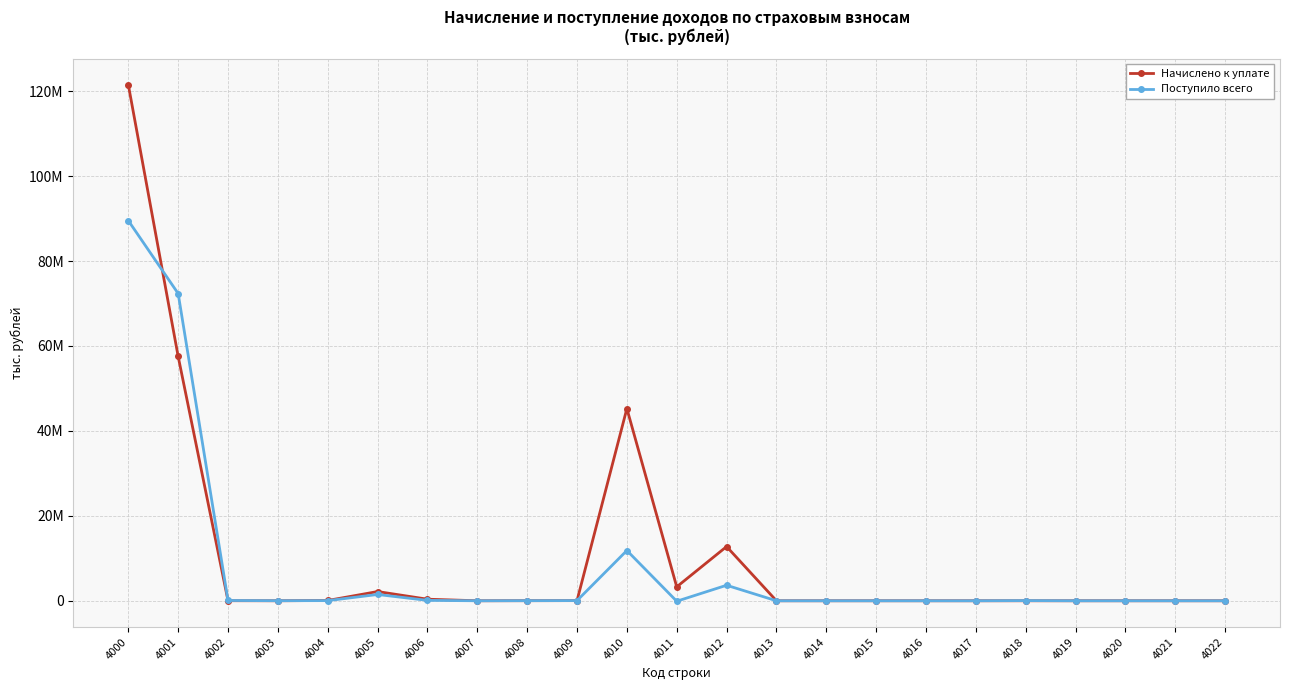

Where do Начислено к уплате and Поступило всего first cross each other?

4000 and 4001